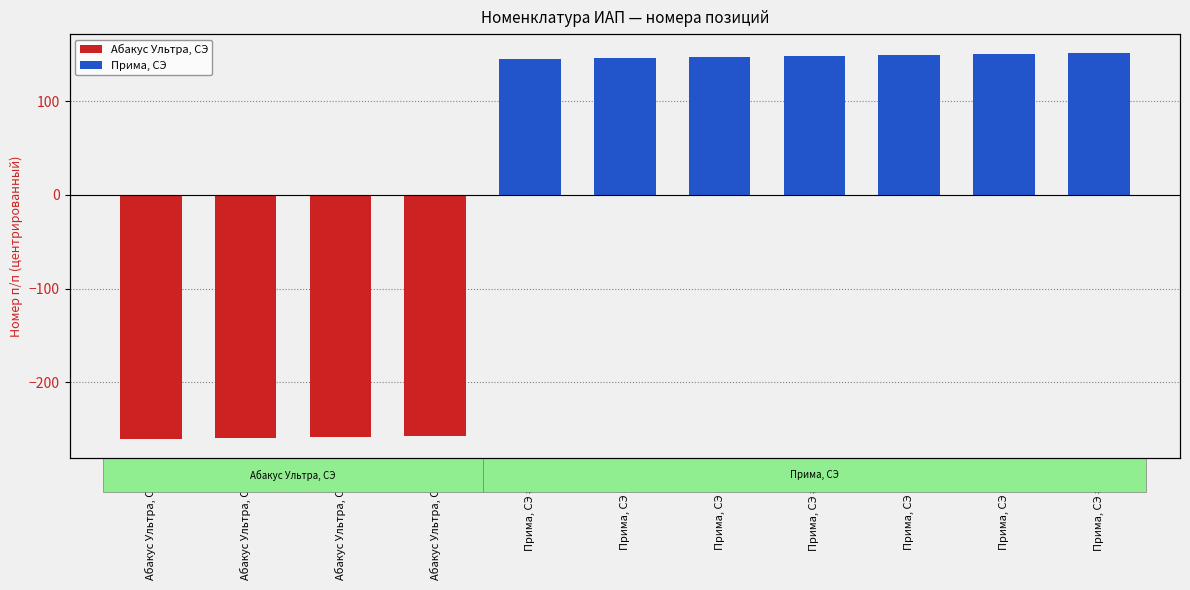

At which label does the data first exceed 145?

Прима, СЭ #407